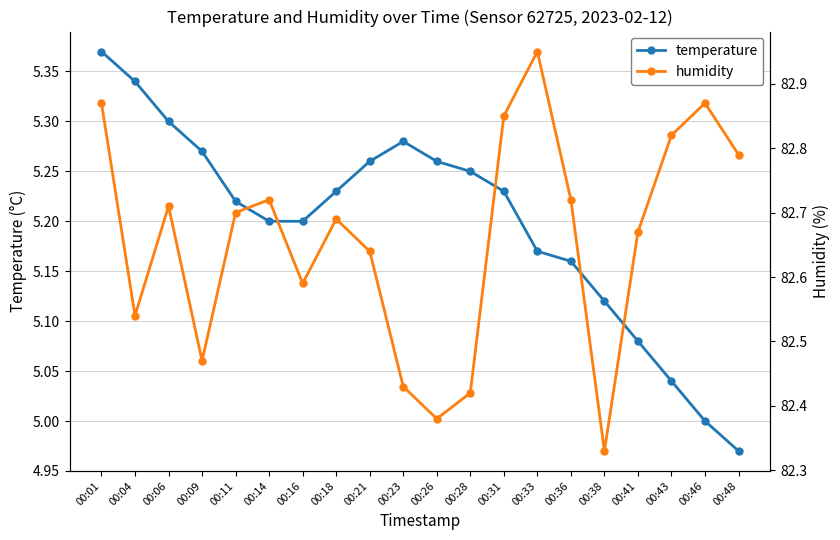

What is the maximum value shown in the chart?

83.0